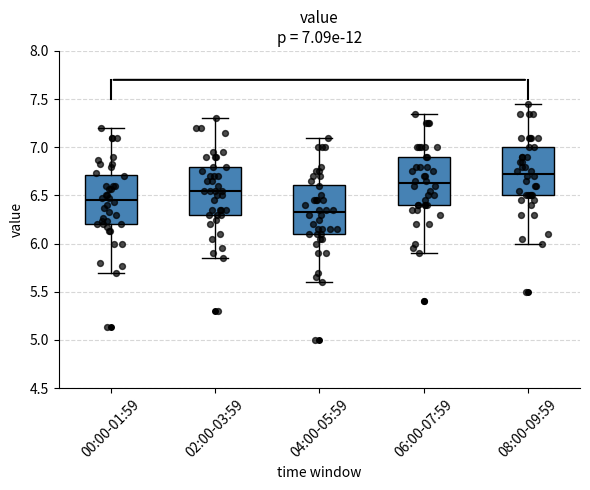

Which box has the lowest median line?

04:00-05:59